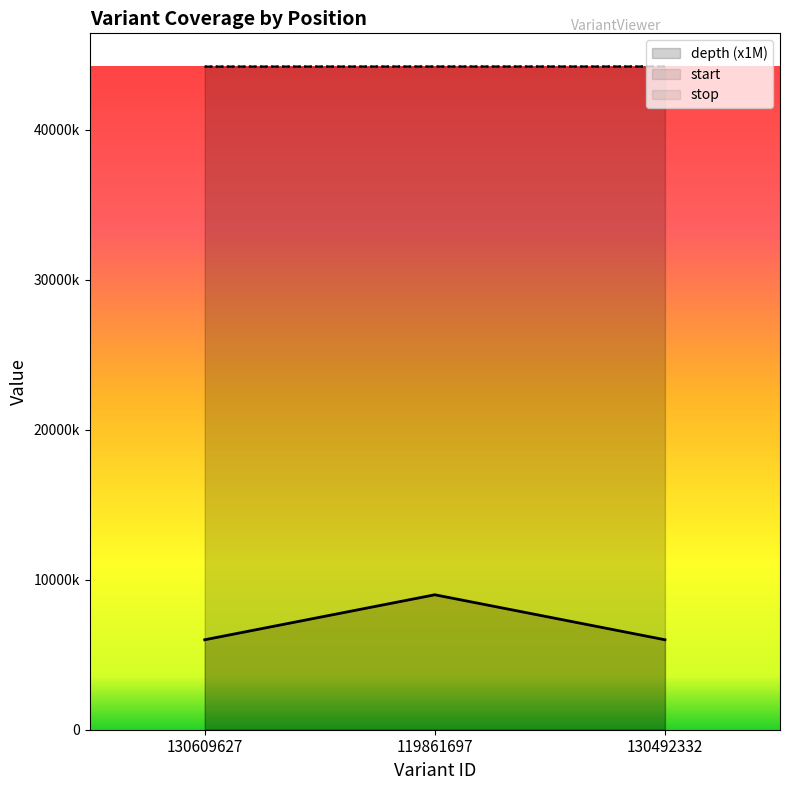

Between 130492332 and 119861697, which is larger?

119861697